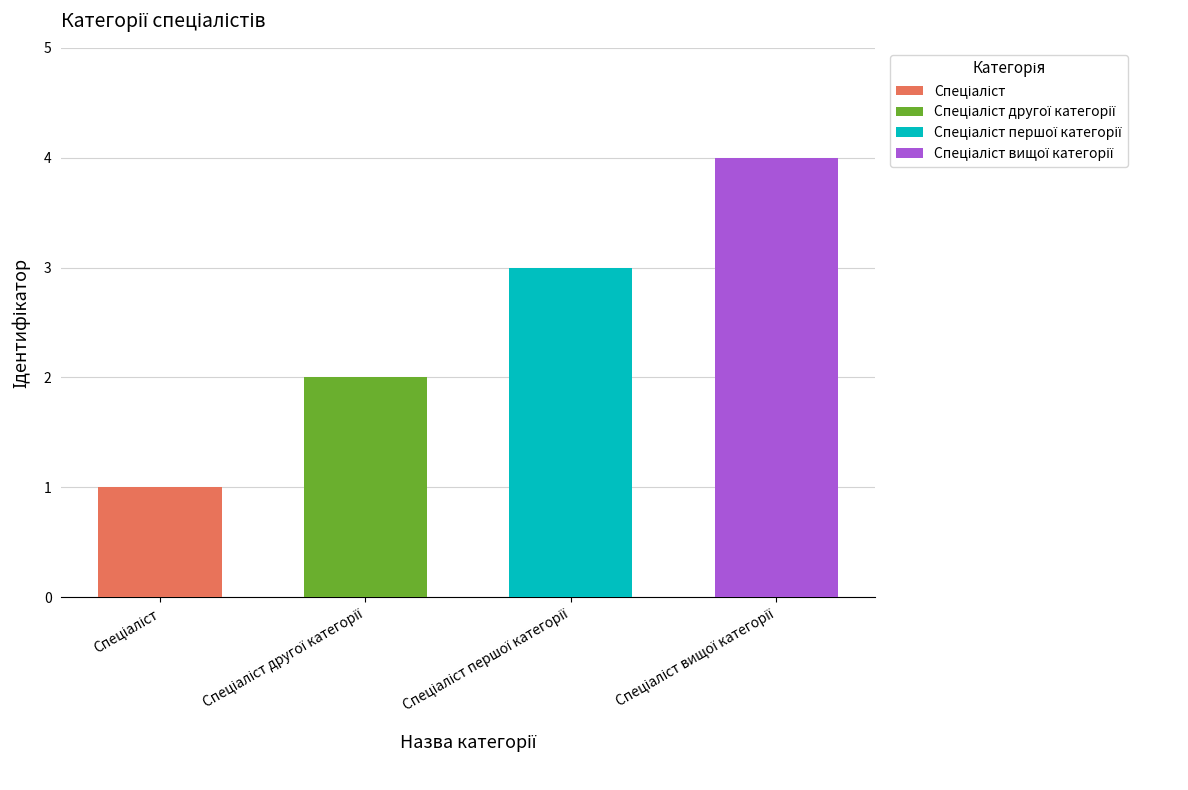

Which has a higher value, Спеціаліст першої категорії or Спеціаліст другої категорії?

Спеціаліст першої категорії